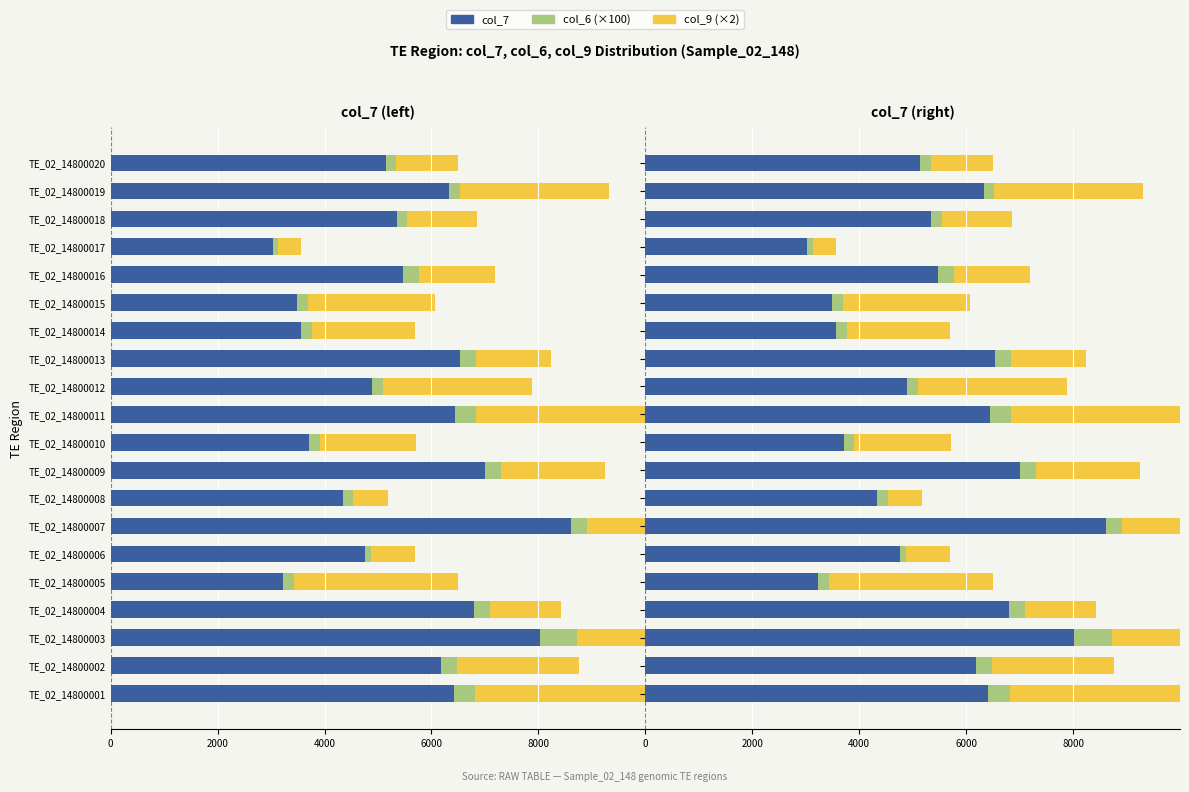

Reading left to right, transcribe all the data shown in this chart.

col_7: 6416.0	6178.0	8025.0	6793.0	3231.0	4766.0	8612.0	4338.0	7003.0	3709.0	6438.0	4892.0	6540.0	3565.0	3490.0	5465.0	3027.0	5351.0	6325.0	5144.0
col_6 (scaled): 6816.0	6478.0	8725.0	7093.0	3431.0	4866.0	8912.0	4538.0	7303.0	3909.0	6838.0	5092.0	6840.0	3765.0	3690.0	5765.0	3127.0	5551.0	6525.0	5344.0
col_9 (scaled): 10559.8	8765.2	11984.4	8421.1	6505.0	5699.9	10787.1	5181.9	9254.2	5714.5	10325.9	7884.0	8240.0	5694.2	6067.1	7195.7	3565.8	6858.9	9315.9	6499.6